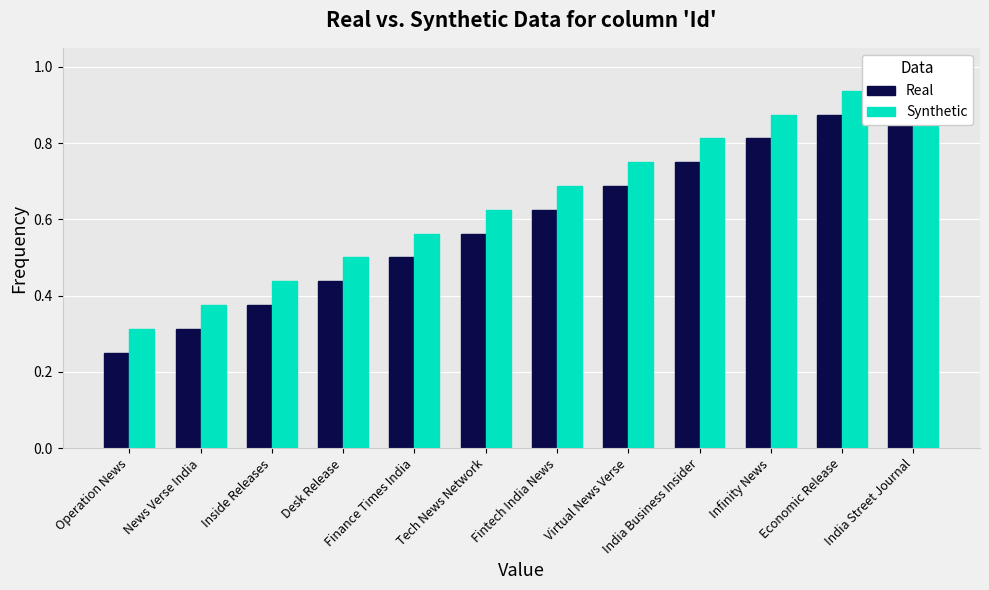

How many groups of bars are there?

12